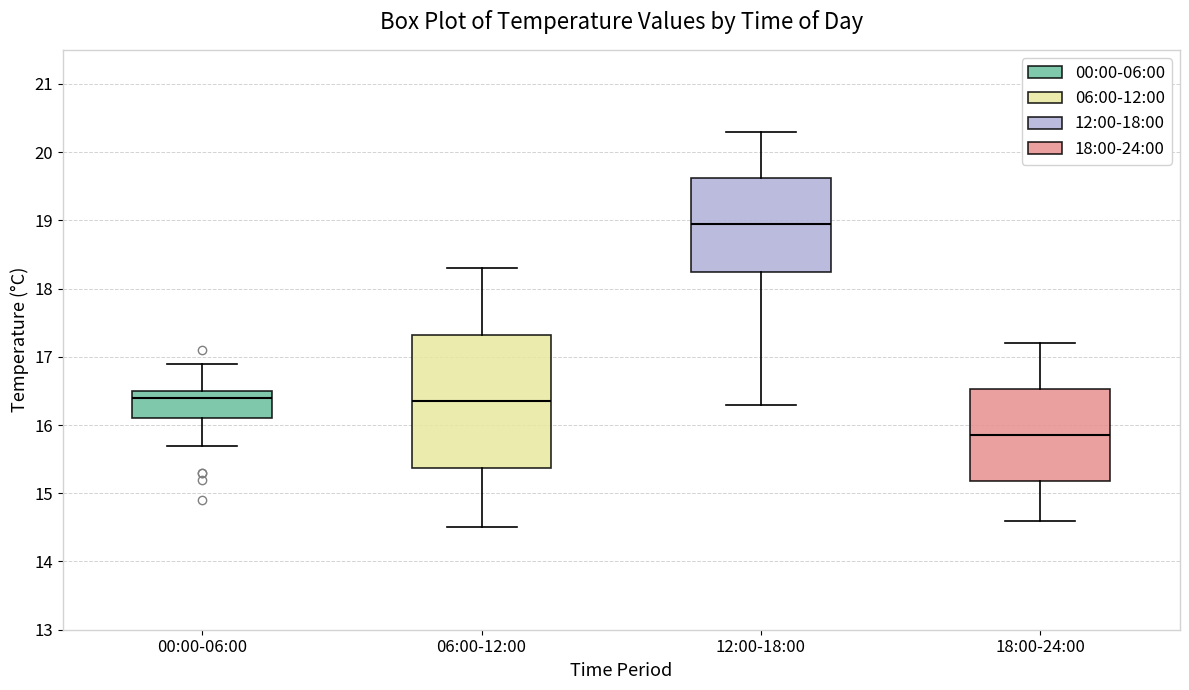

Which box is the tallest, from its lower edge to its upper edge?

06:00-12:00